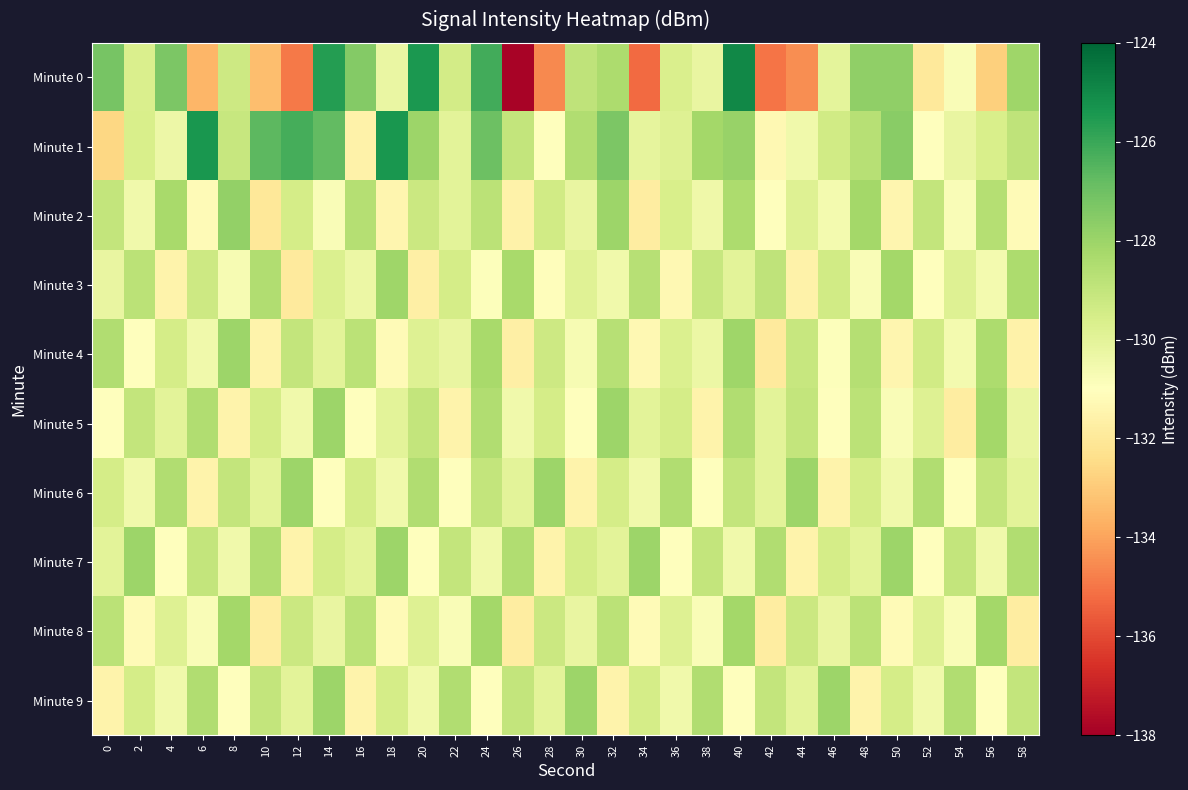

Which series has the largest range (max minus min)?

Minute 0